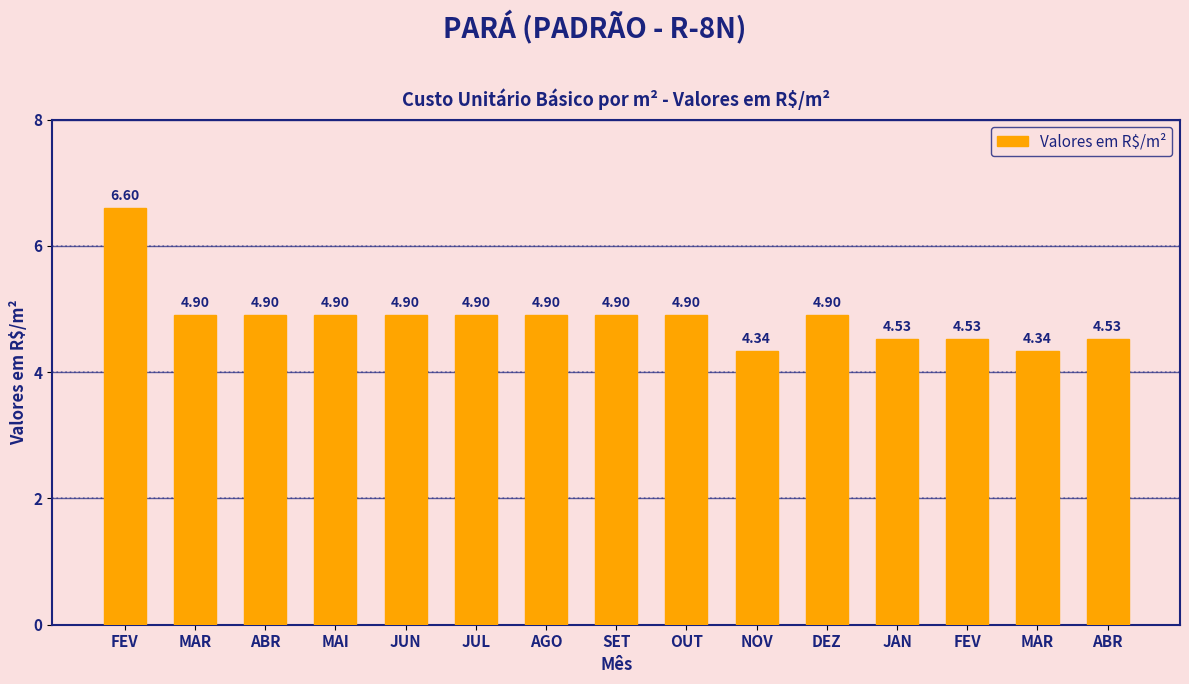

The value at FEV is 1.7. True or false?

False